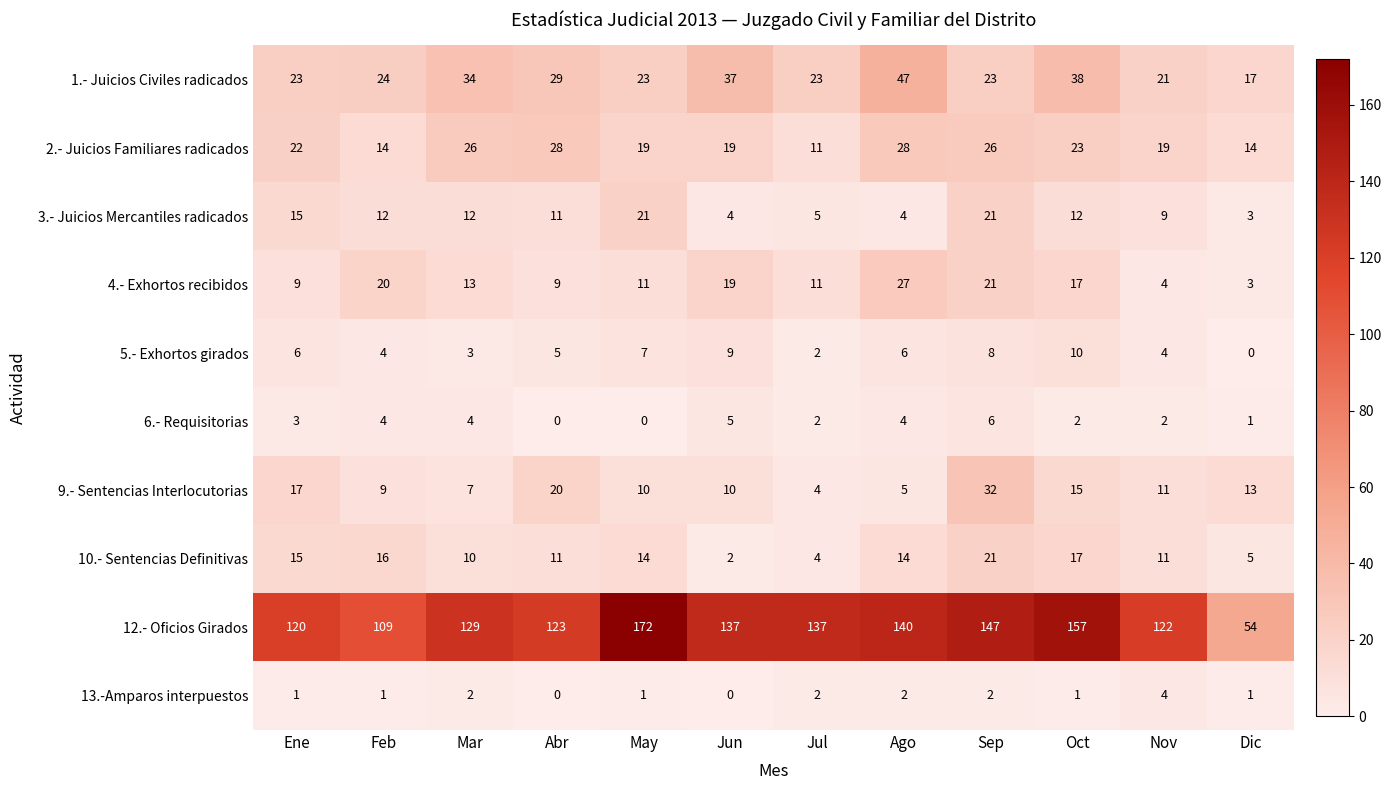

What is the average value of the 1.- Juicios Civiles radicados series?

28